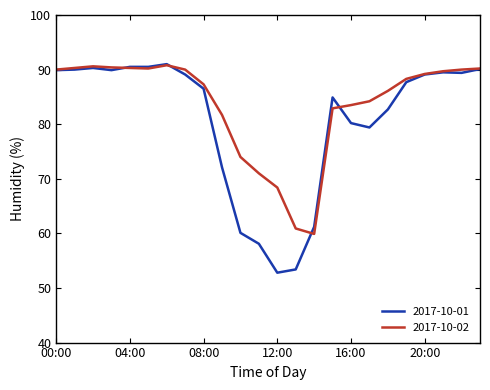

Which series has the largest total across all categories?

2017-10-02